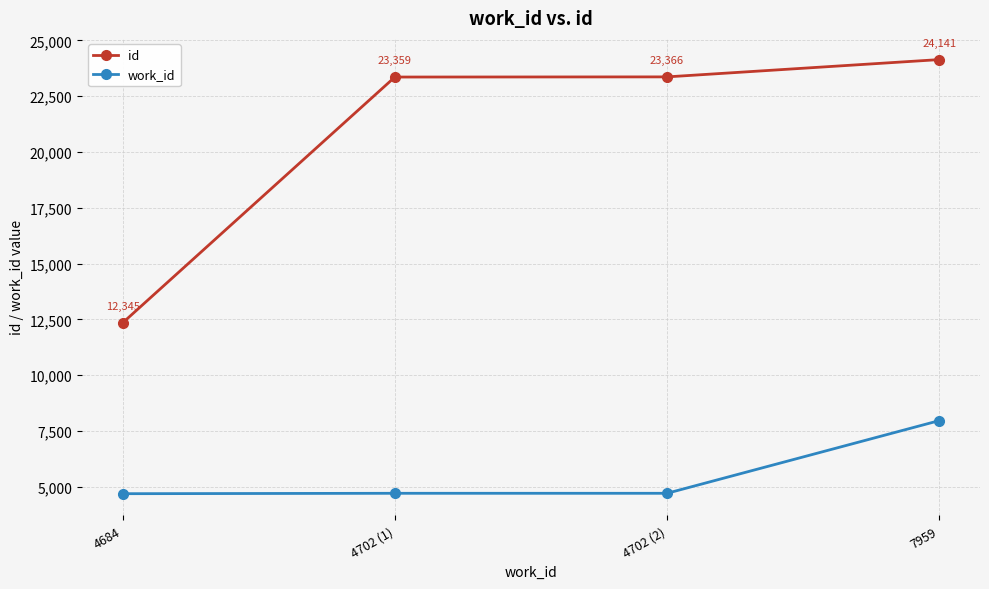

Reading left to right, what are all the values shown in this chart?

id: 12345	23359	23366	24141
work_id: 4684	4702	4702	7959